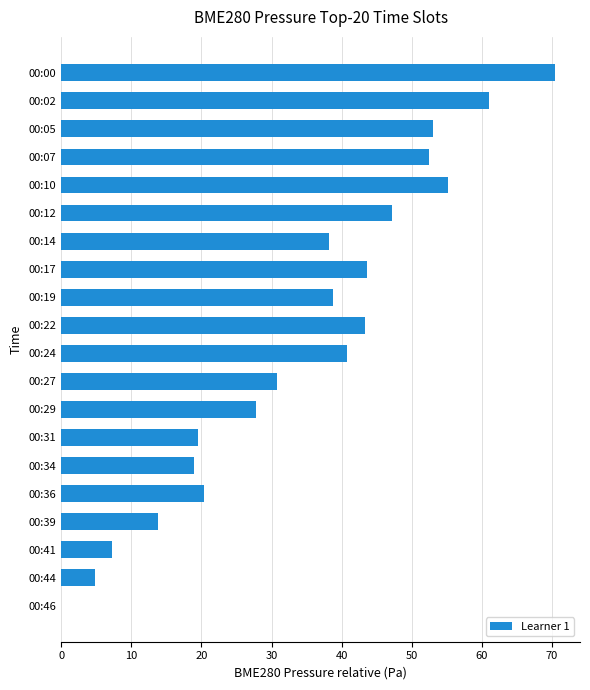

The chart shows a value of 31.1 at 00:31. True or false?

False